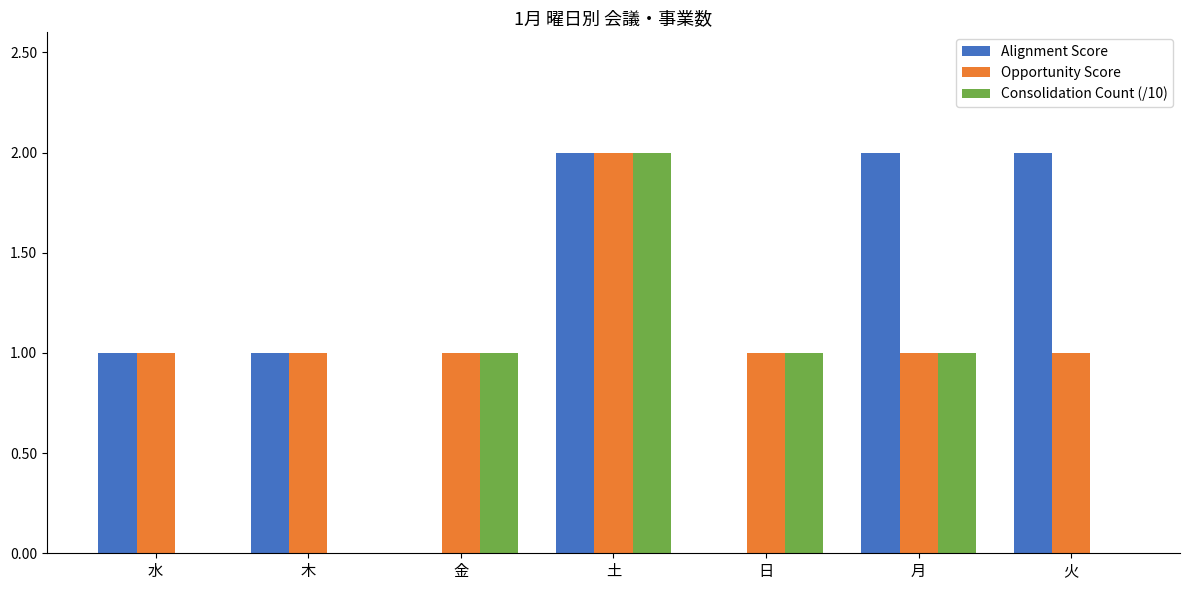

Count the Alignment Score values in the range 0 to 2.

7